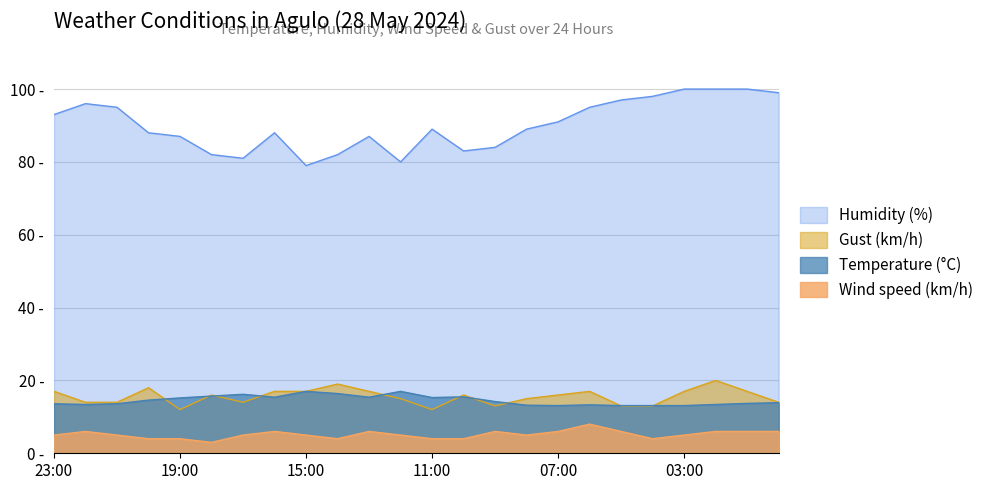

What is the sum of the Humidity (%) values at 20:00 and 21:00?

183.0